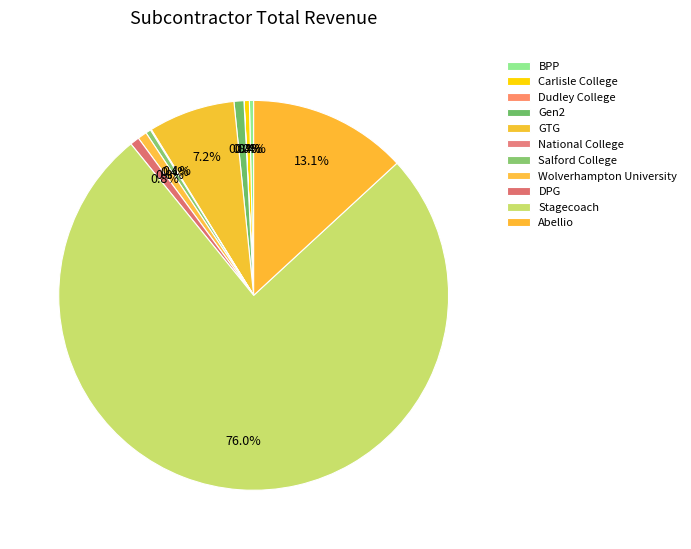

Does any single category account for the majority?

Yes